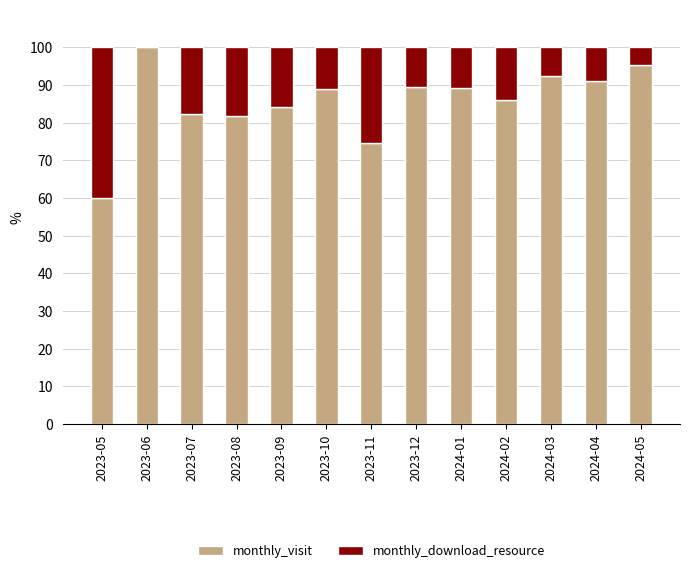

The value of monthly_visit at 2023-08 is 40.9. True or false?

False